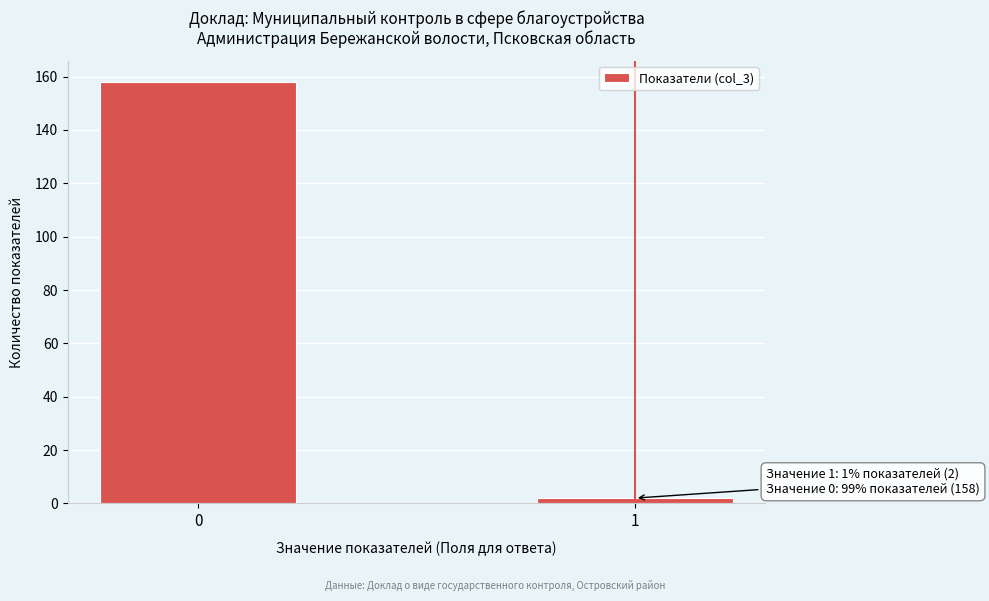

Reading left to right, what are all the values shown in this chart?

0=158	1=2